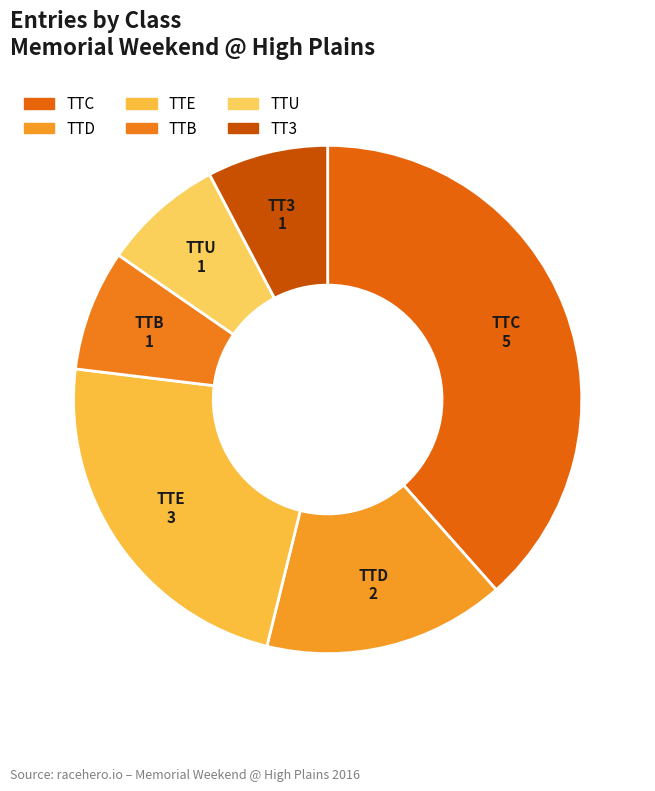

Does TTC account for over 50% of the chart?

No